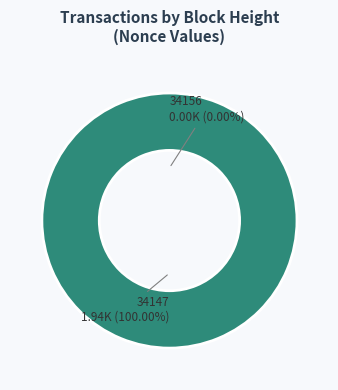

Which slice is the smallest?

34156